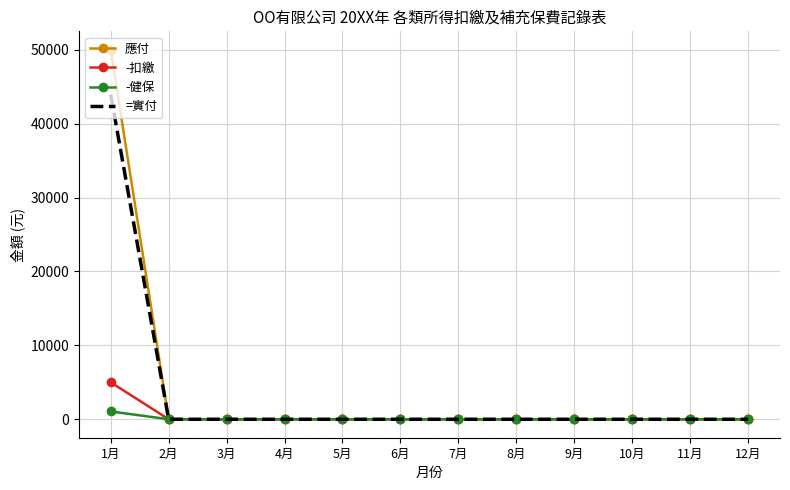

What is the difference between the maximum and minimum values in the 應付 series?

50000